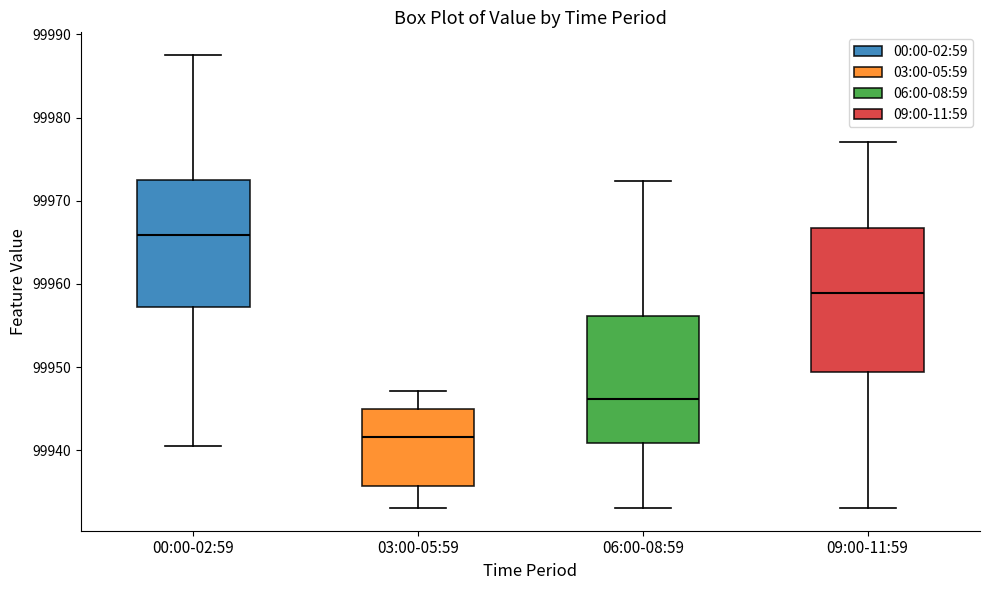

Where does the upper whisker of the box for 03:00-05:59 end on the y-axis? The values are not printed on the chart, so give them approximately, as read against the axis.

99947